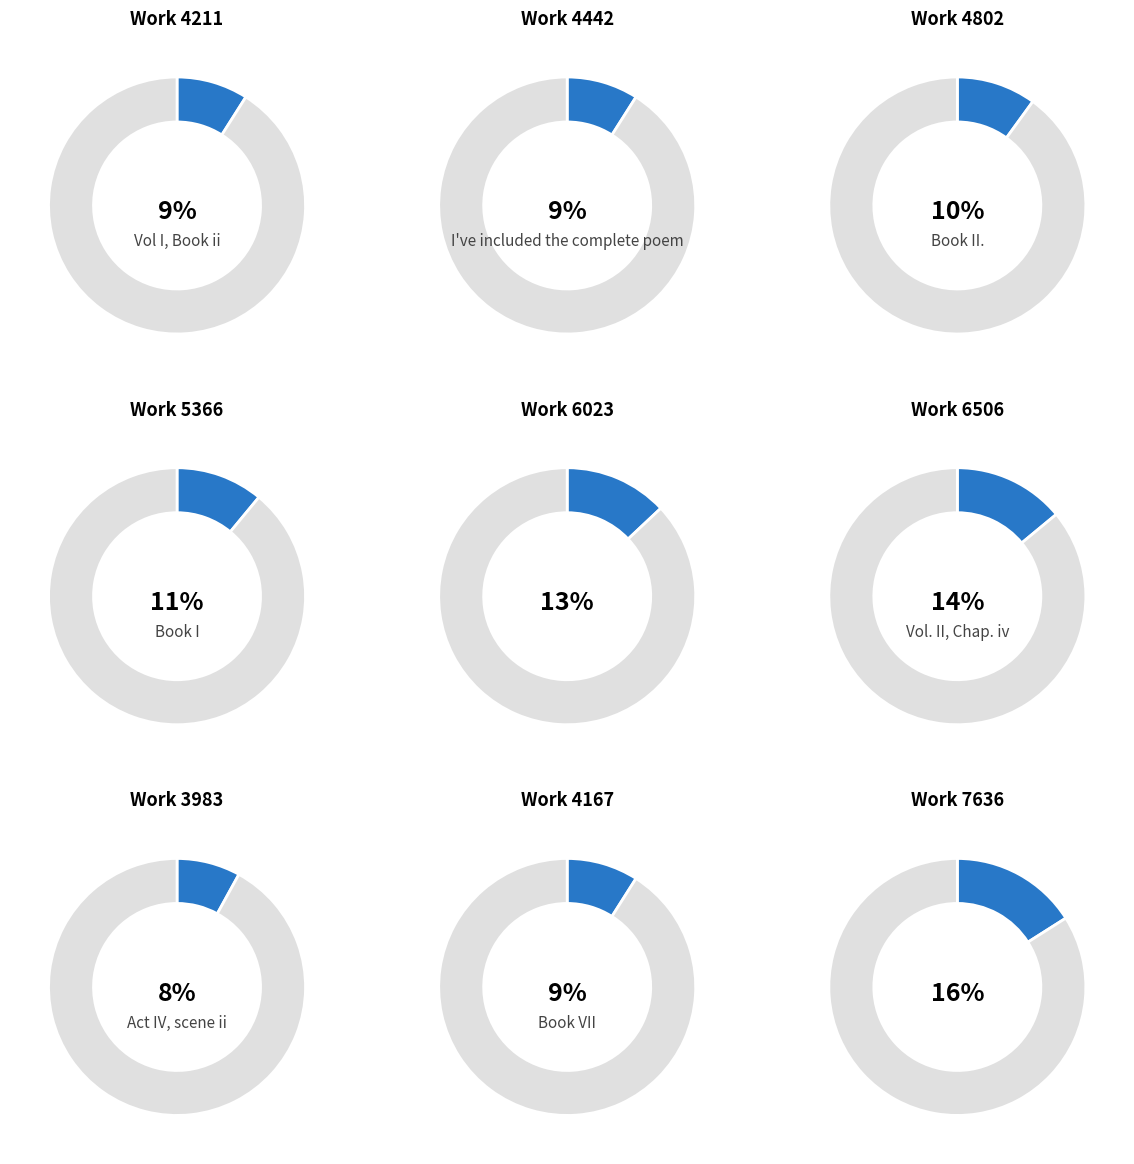

Which has a higher value, Work 5366 or Work 6506?

Work 6506